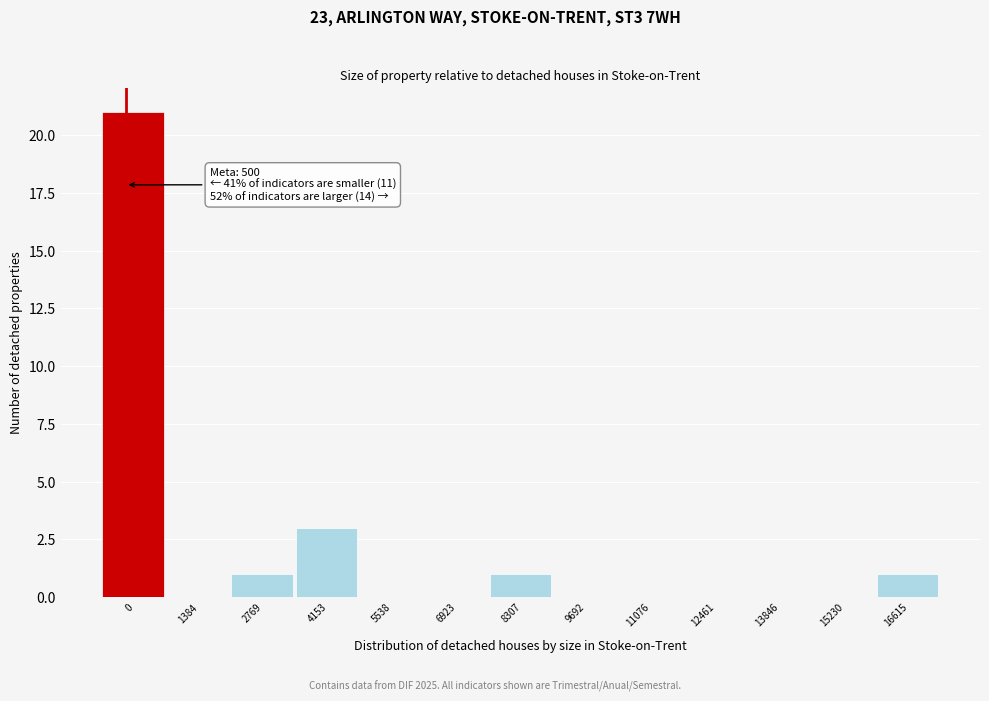

Reading left to right, extract all data points from this chart.

0=21	1384=0	2769=1	4153=3	5538=0	6923=0	8307=1	9692=0	11076=0	12461=0	13846=0	15230=0	16615=1